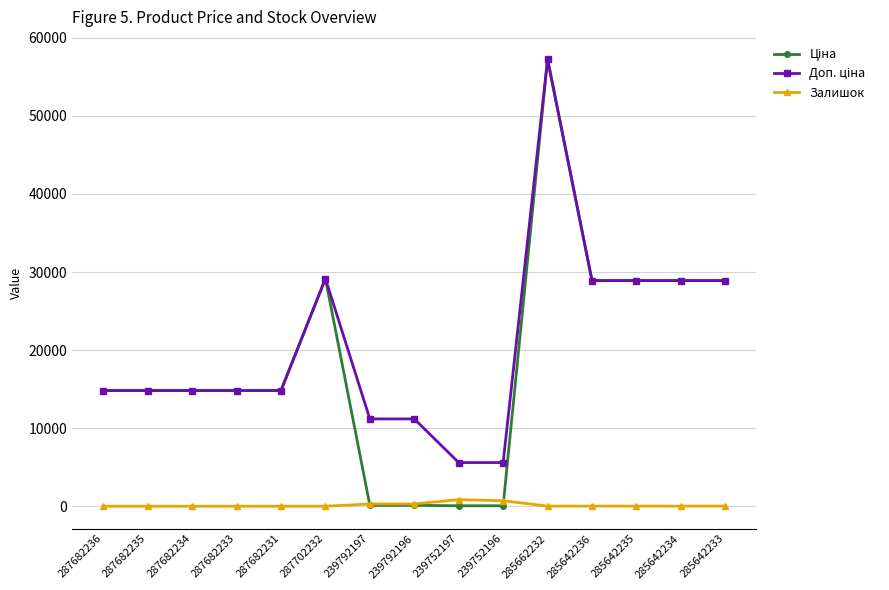

How many lines are shown in the chart?

3